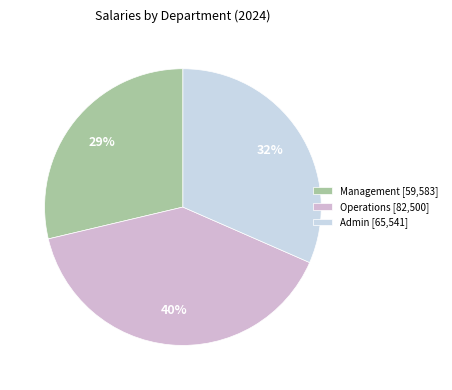

How many segments does this pie chart have?

3